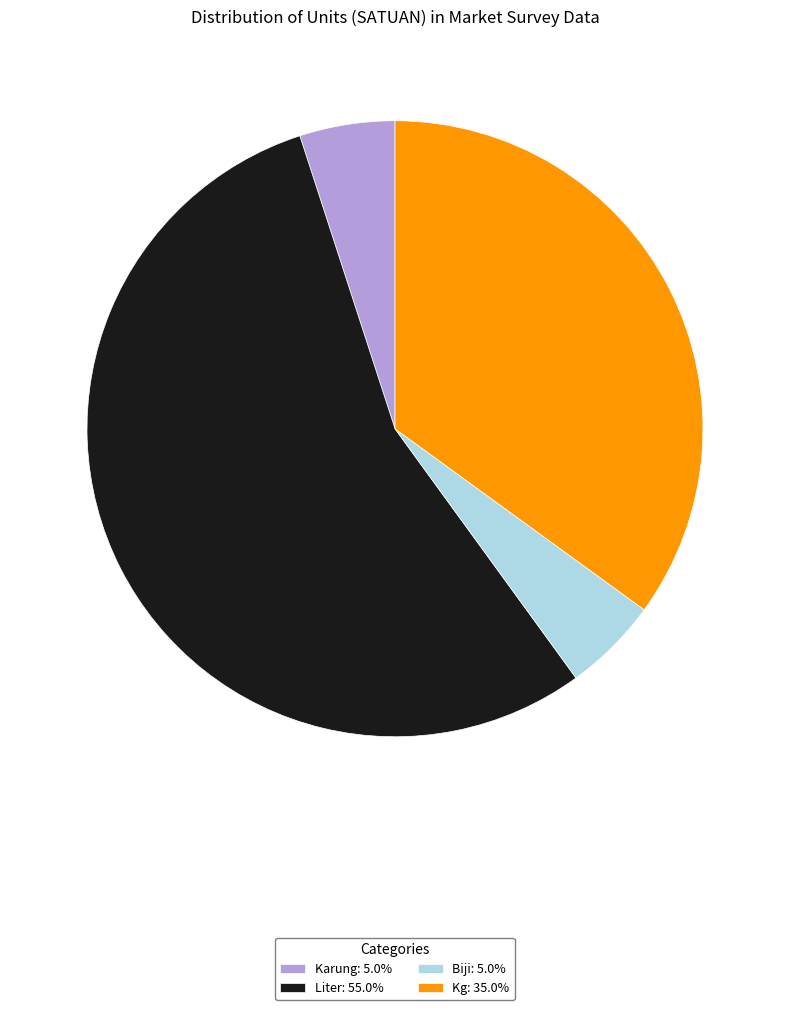

Combined, do Biji: 5.0% and Karung: 5.0% account for over 50%?

No